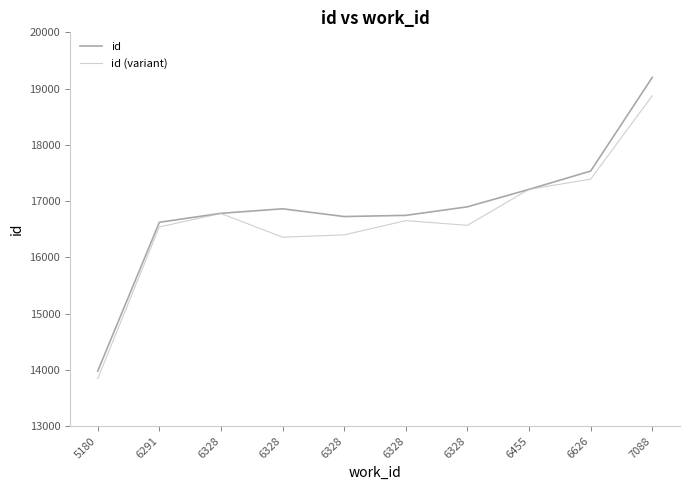

How many interior local valleys does the id (variant) series have?

2